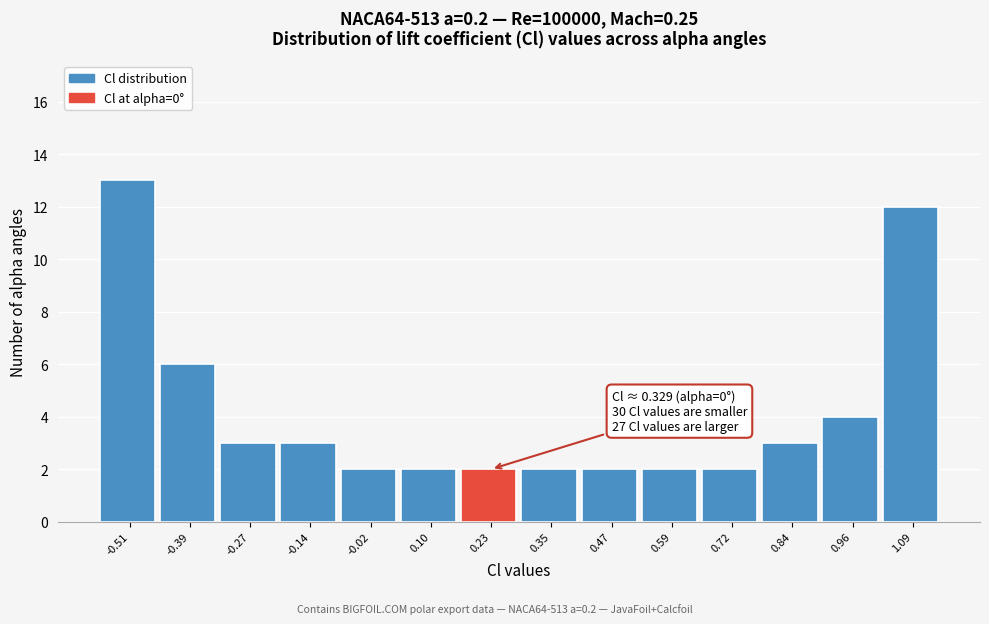

Reading right to left, what are all the values shown in this chart?

12	4	3	2	2	2	2	2	2	2	3	3	6	13